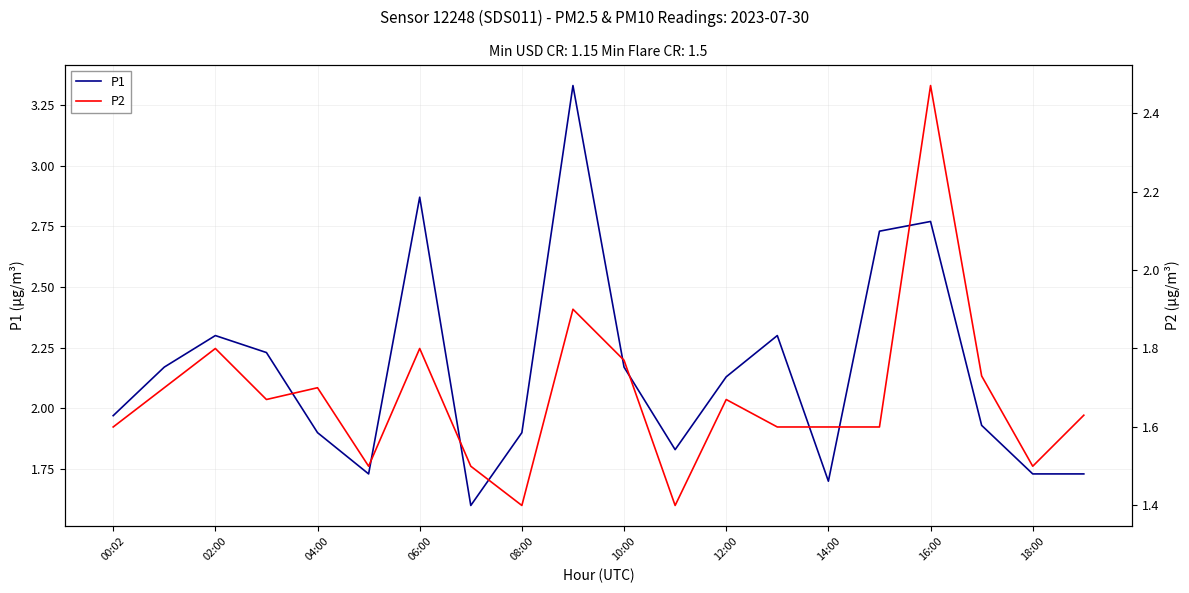

True or false: P1 has a value of 3.9 at 10:00.

False